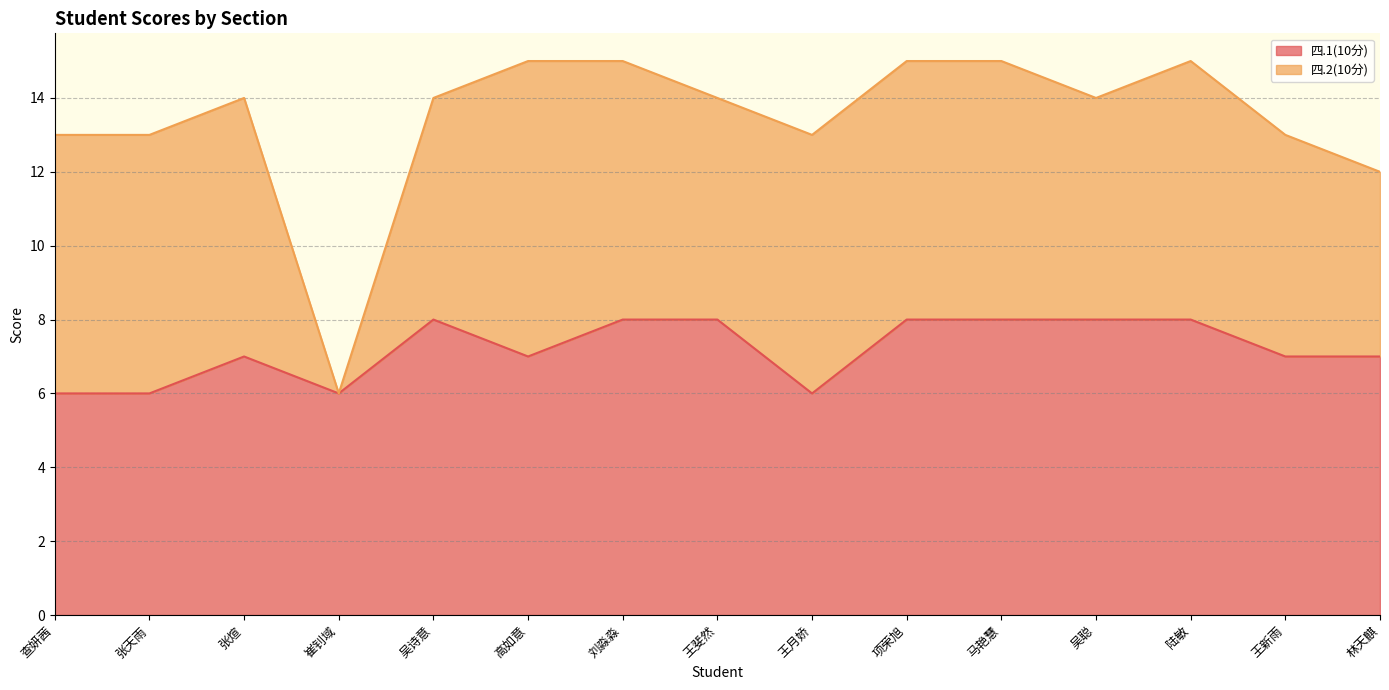

Reading left to right, extract all data points from this chart.

6	6	7	6	8	7	8	8	6	8	8	8	8	7	7